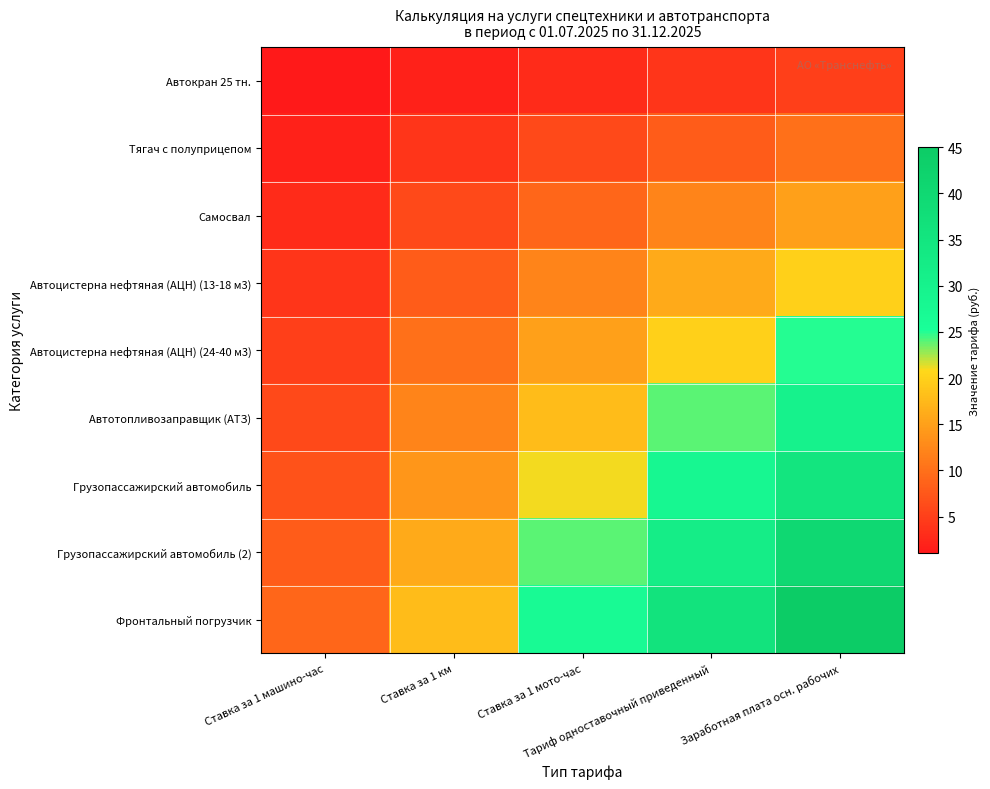

Which series has the largest total across all categories?

Фронтальный погрузчик